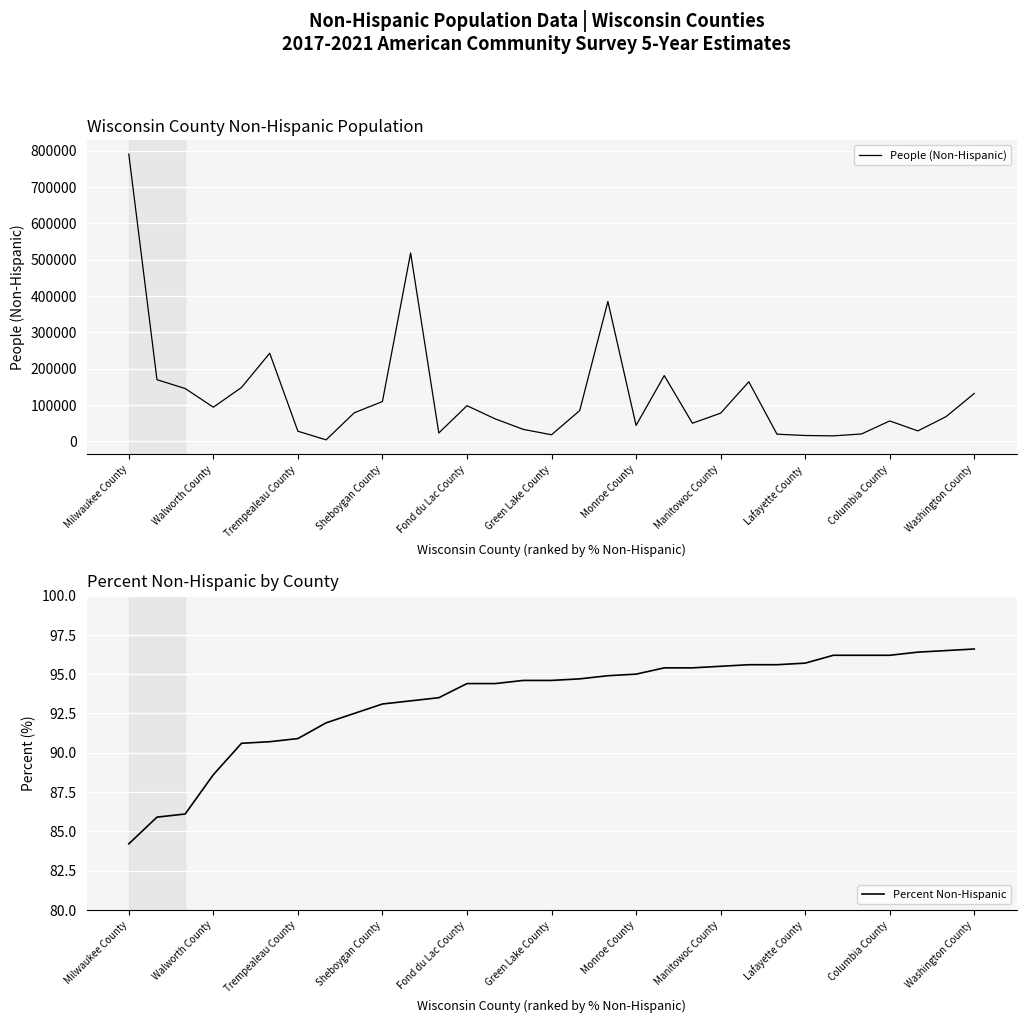

At which label does Percent Non-Hispanic first exceed 94?

Fond du Lac County